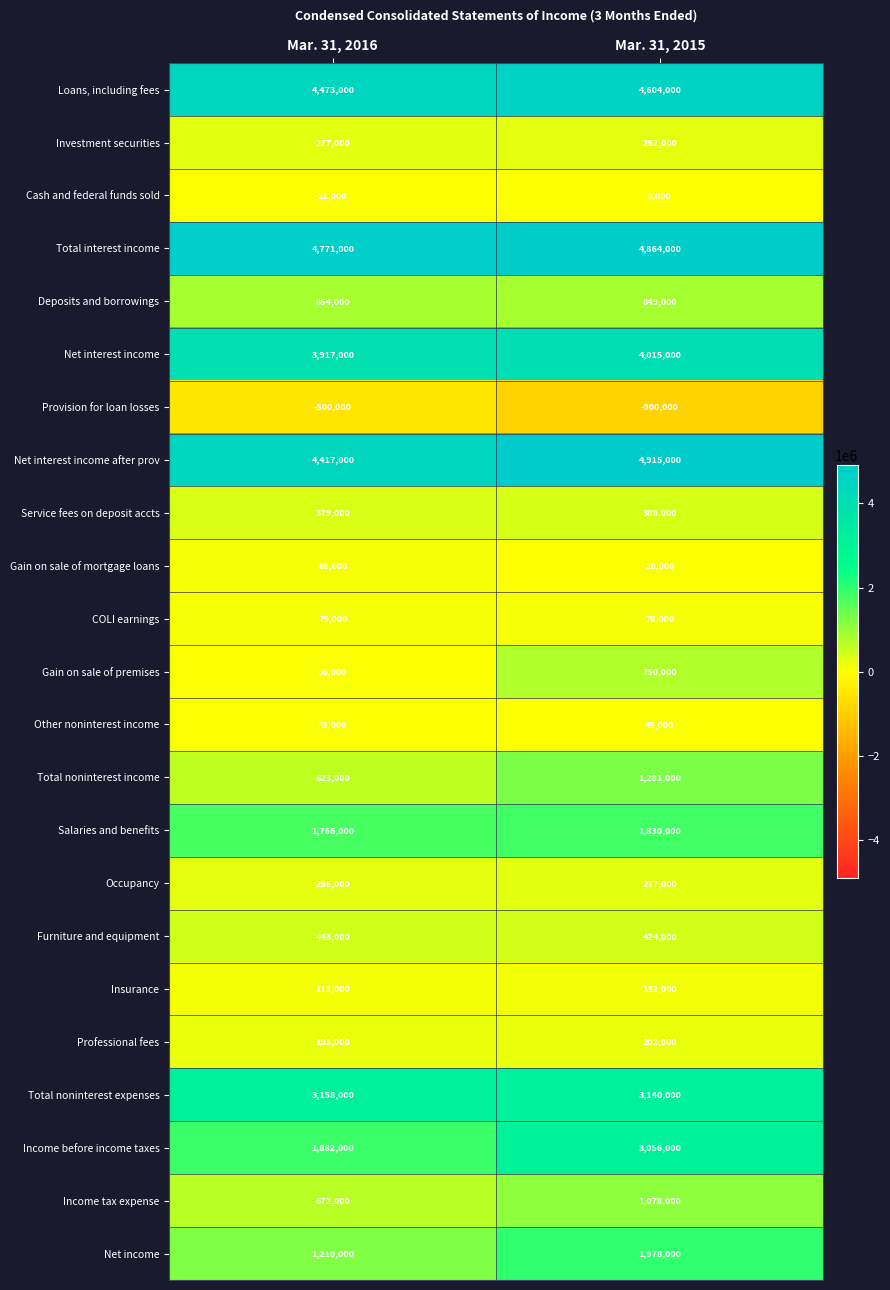

What is the approximate value of Provision for loan losses at Mar. 31, 2016?

-500000